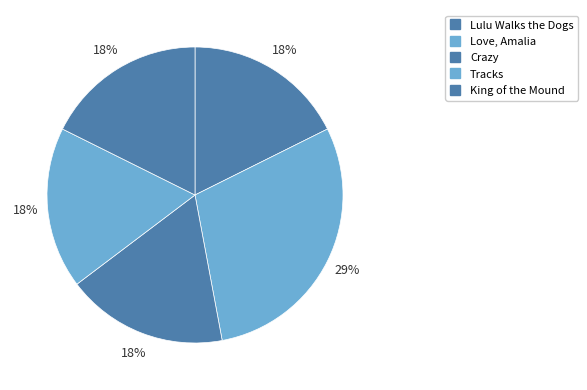

Is there any slice that represents more than half of the pie?

No